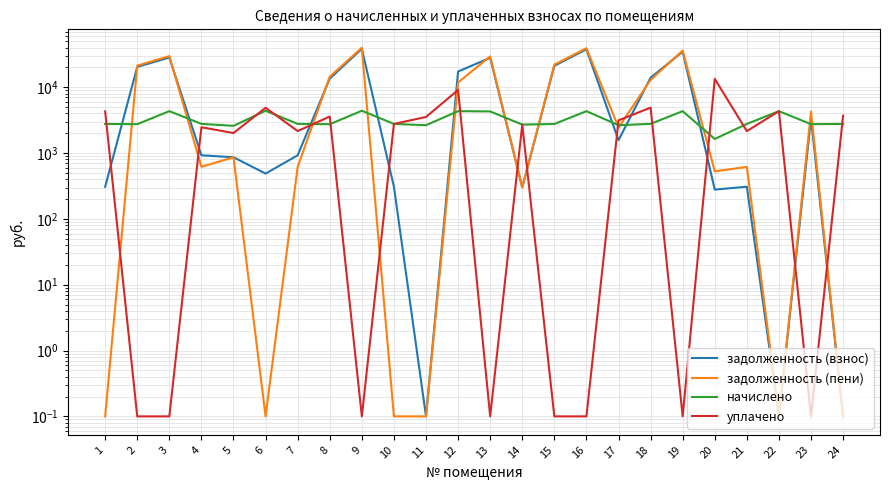

What is the value of the начислено point at the 11th from the left?

2650.1